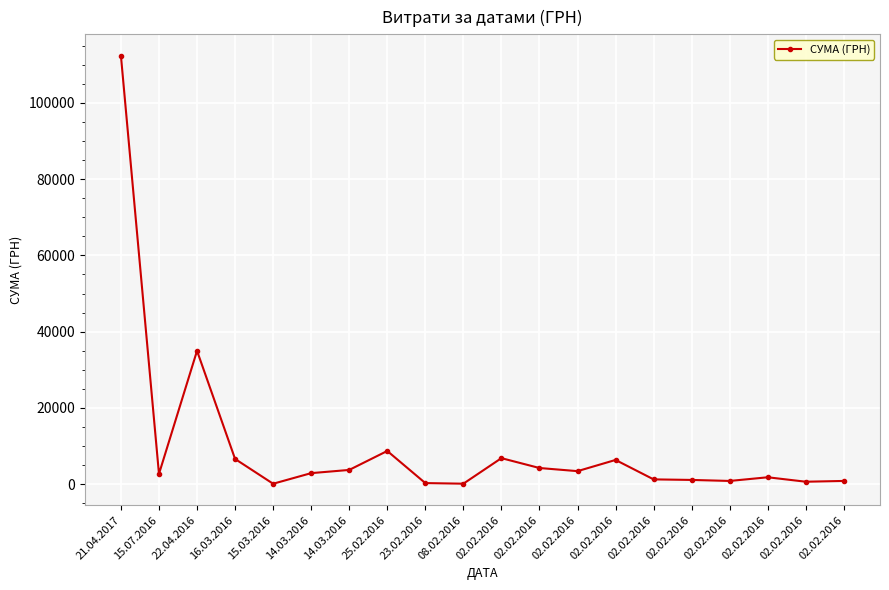

How many lines are shown in the chart?

1